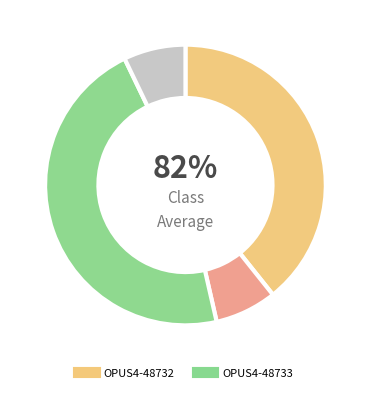

Rank the categories by value from highest to lowest.

OPUS4-48733, OPUS4-48732